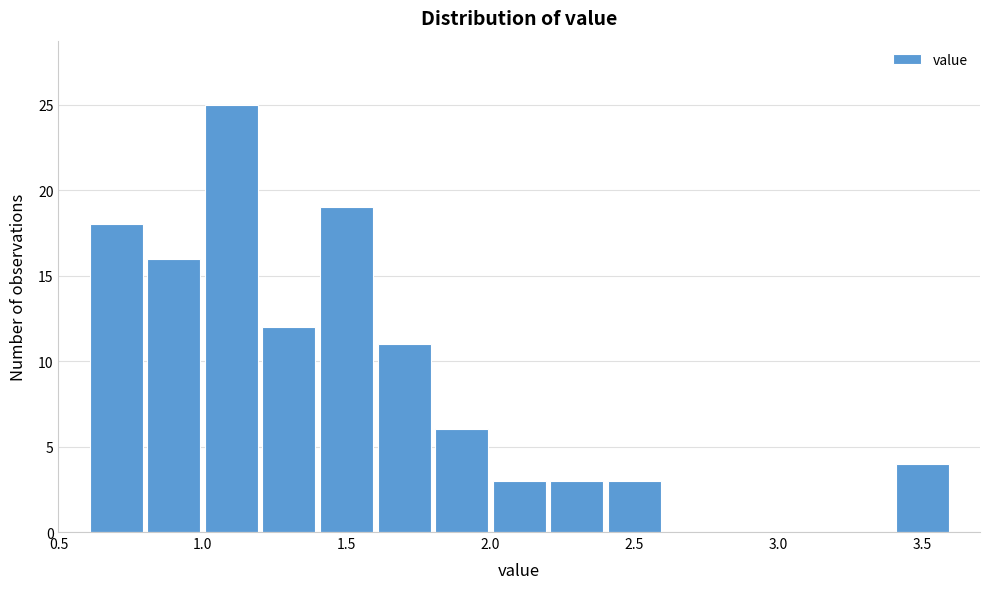

Reading left to right, list every bar in this chart as the range it spans on the x-axis followed by its height. The values are not printed on the chart, so give them approximately, as read against the axis.

0.6 to 0.8: 18
0.8 to 1.0: 16
1.0 to 1.2: 25
1.2 to 1.4: 12
1.4 to 1.6: 19
1.6 to 1.8: 11
1.8 to 2.0: 6
2.0 to 2.2: 3
2.2 to 2.4: 3
2.4 to 2.6: 3
2.6 to 2.8: 0
2.8 to 3.0: 0
3.0 to 3.2: 0
3.2 to 3.4: 0
3.4 to 3.6: 4